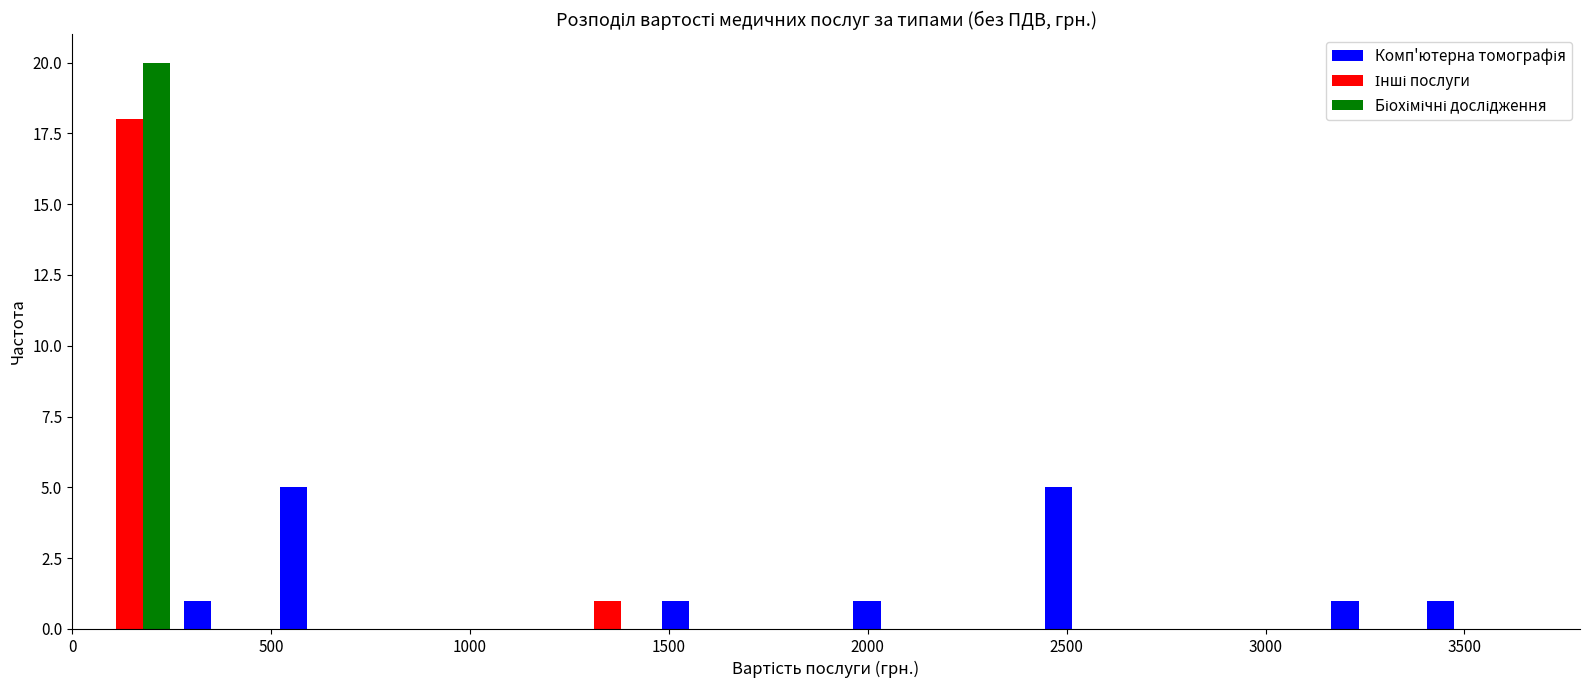

Reading left to right, transcribe this chart: for each range on the x-axis, give the height of each series' bar. Neither the bar edges nor the heights are printed on the chart, so give them approximately, as read against the axes.

0 to 250: Комп'ютерна томографія=0	Інші послуги=18	Біохімічні дослідження=20
250 to 500: Комп'ютерна томографія=1	Інші послуги=0	Біохімічні дослідження=0
500 to 750: Комп'ютерна томографія=5	Інші послуги=0	Біохімічні дослідження=0
750 to 1000: Комп'ютерна томографія=0	Інші послуги=0	Біохімічні дослідження=0
1000 to 1250: Комп'ютерна томографія=0	Інші послуги=0	Біохімічні дослідження=0
1250 to 1450: Комп'ютерна томографія=0	Інші послуги=1	Біохімічні дослідження=0
1450 to 1700: Комп'ютерна томографія=1	Інші послуги=0	Біохімічні дослідження=0
1700 to 1950: Комп'ютерна томографія=0	Інші послуги=0	Біохімічні дослідження=0
1950 to 2200: Комп'ютерна томографія=1	Інші послуги=0	Біохімічні дослідження=0
2200 to 2450: Комп'ютерна томографія=0	Інші послуги=0	Біохімічні дослідження=0
2450 to 2650: Комп'ютерна томографія=5	Інші послуги=0	Біохімічні дослідження=0
2650 to 2900: Комп'ютерна томографія=0	Інші послуги=0	Біохімічні дослідження=0
2900 to 3150: Комп'ютерна томографія=0	Інші послуги=0	Біохімічні дослідження=0
3150 to 3400: Комп'ютерна томографія=1	Інші послуги=0	Біохімічні дослідження=0
3400 to 3650: Комп'ютерна томографія=1	Інші послуги=0	Біохімічні дослідження=0